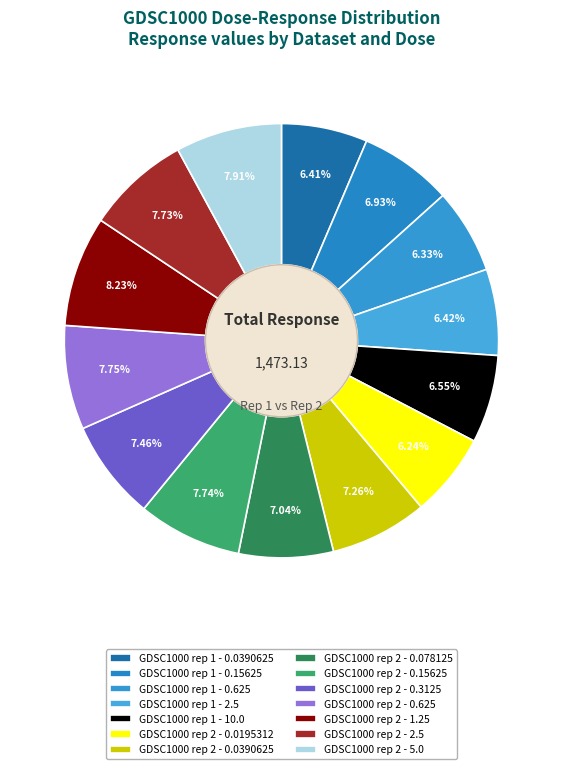

Between GDSC1000 rep 2 - 0.3125 and GDSC1000 rep 1 - 10.0, which is larger?

GDSC1000 rep 2 - 0.3125